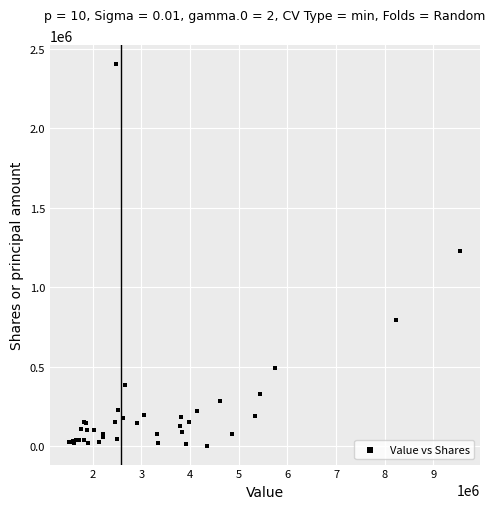

What Y value in the scatter plot is closest to 1203189?

1229981